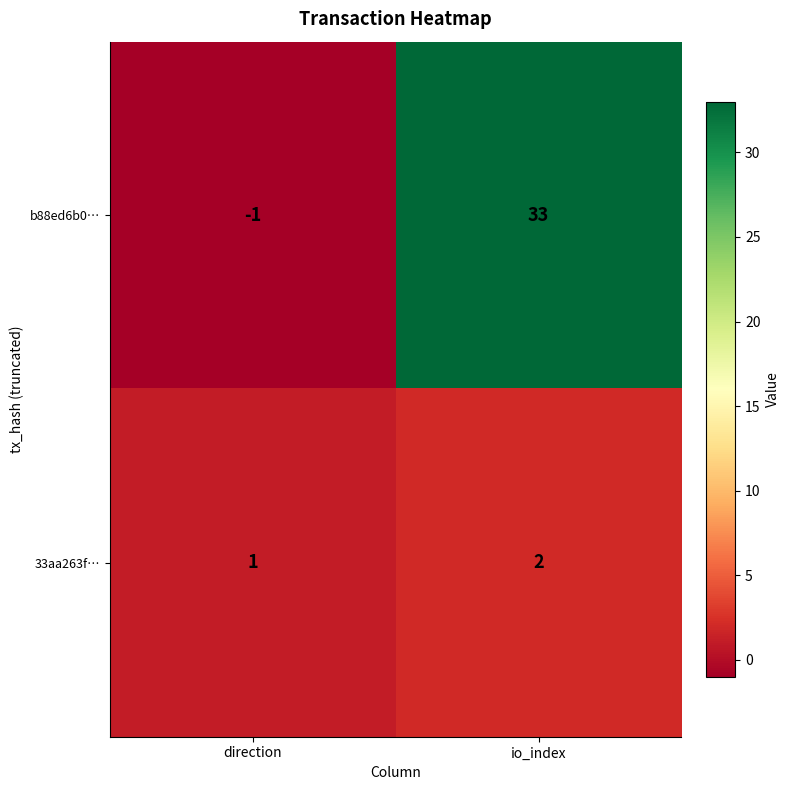

Is it true that 33aa263f… equals 2 at io_index?

True